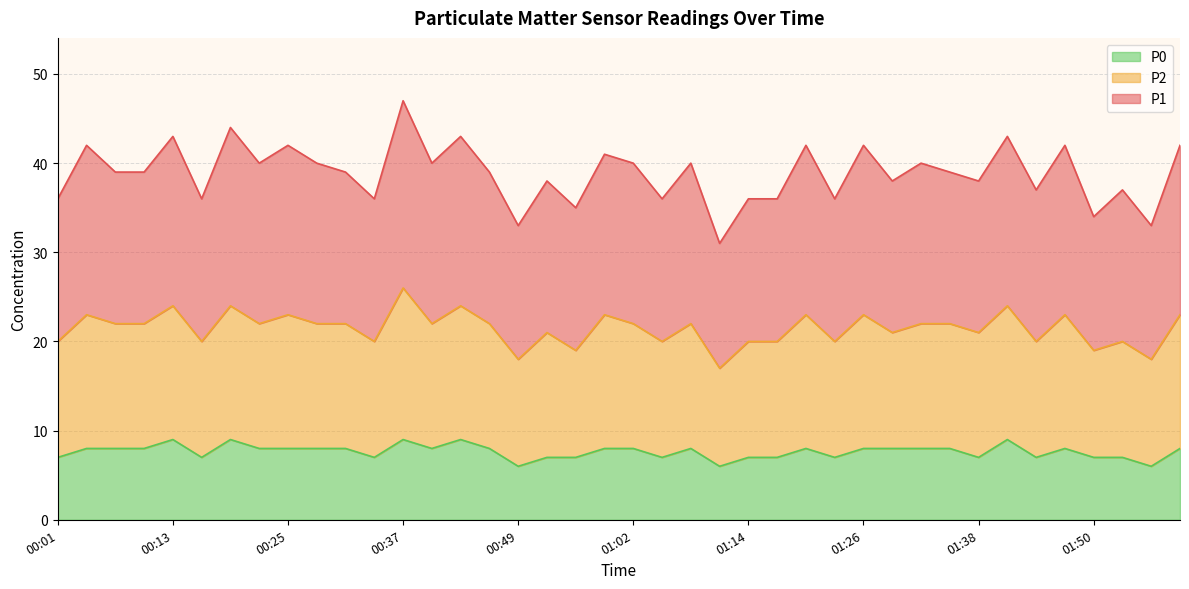

Where is the first local maximum for P1?

00:04